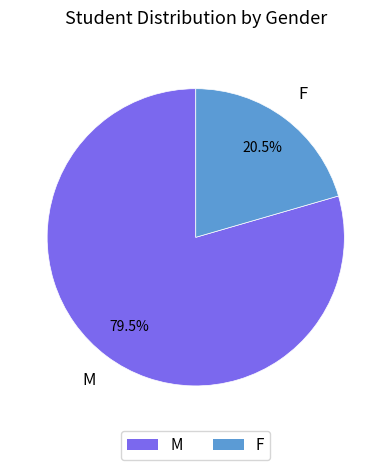

Which has a higher value, M or F?

M